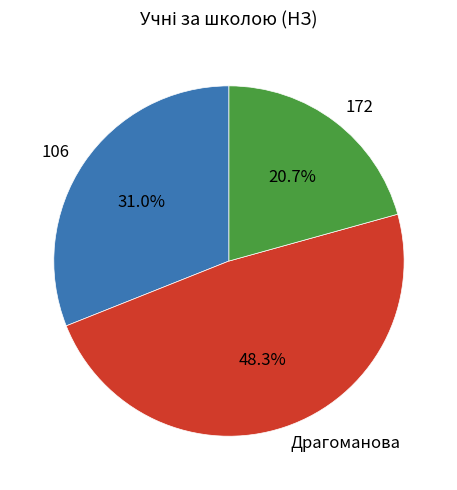

To the nearest percent, what portion does 172 represent?

21%